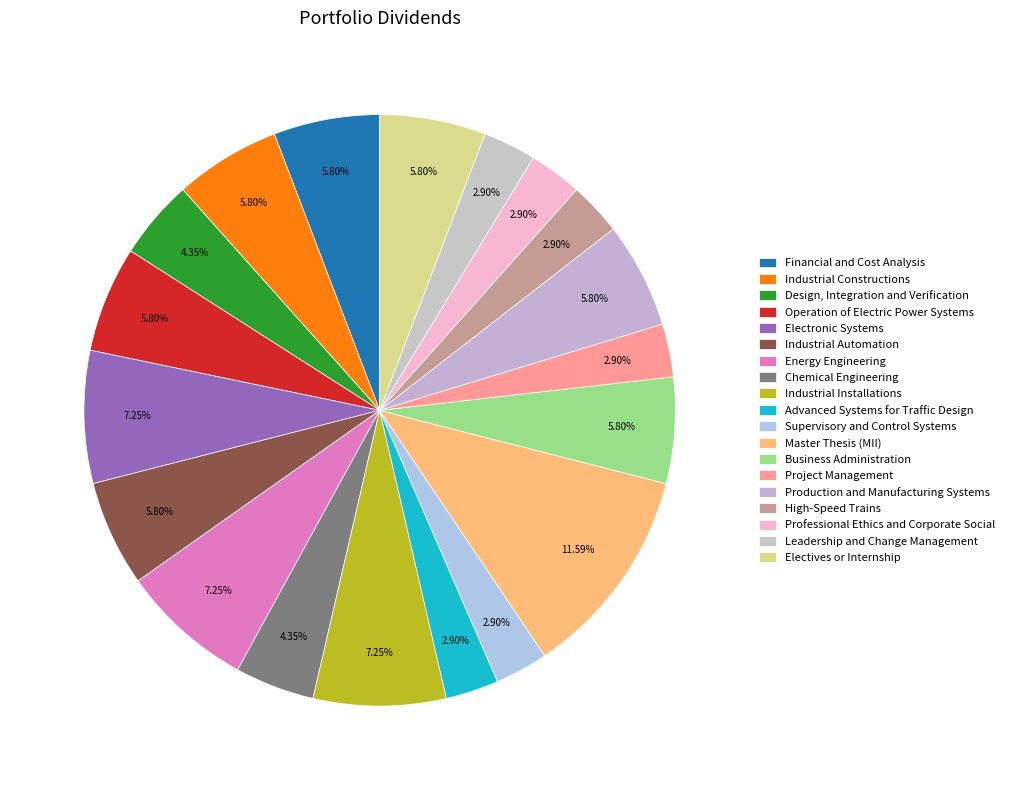

To the nearest percent, what percentage of the pie is Design, Integration and Verification?

4%